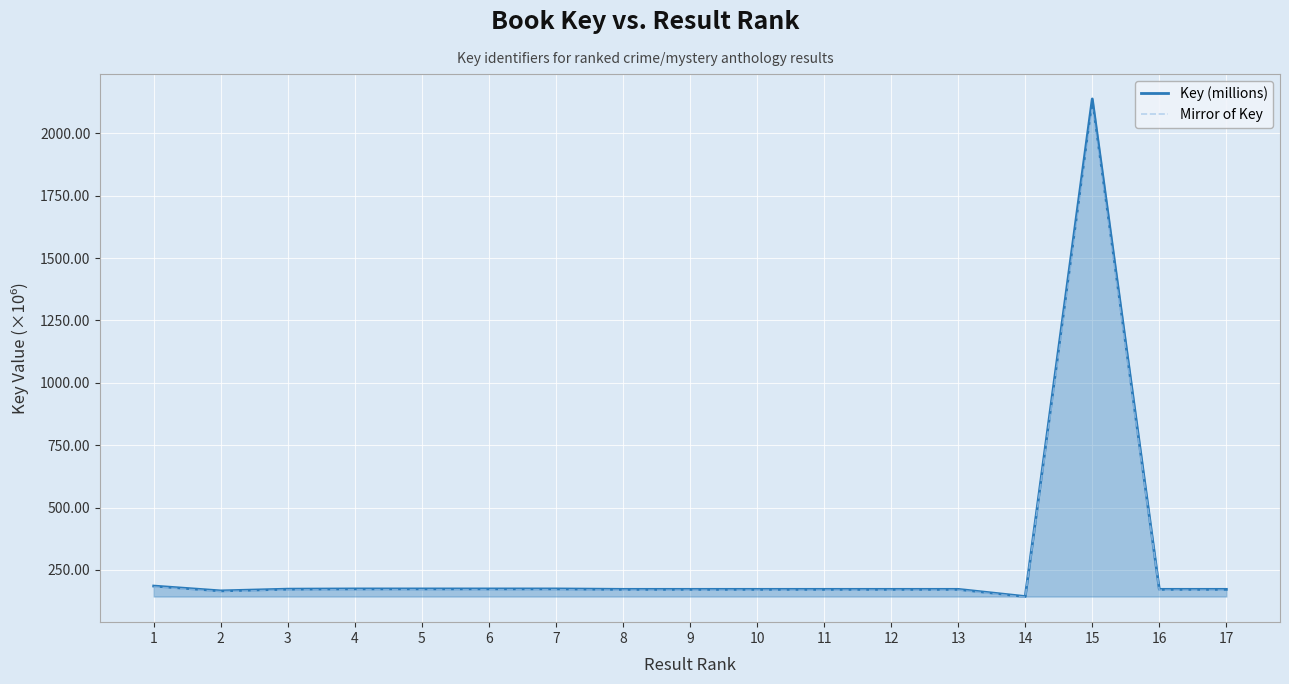

Is it true that Key (millions) equals 3548.5 at 15?

False